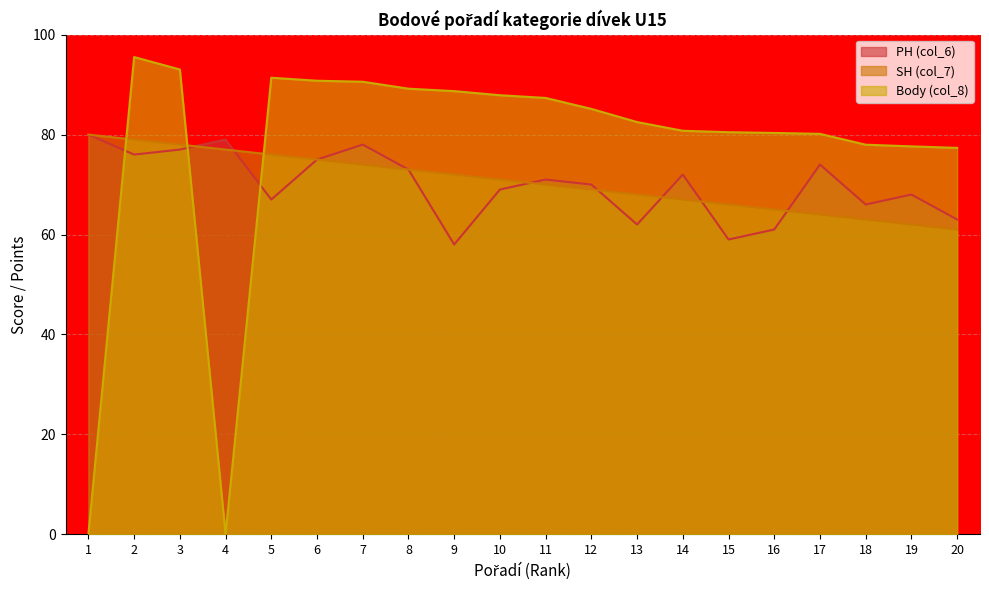

True or false: Body (col_8) has more than 2 points higher than both neighbors.

False